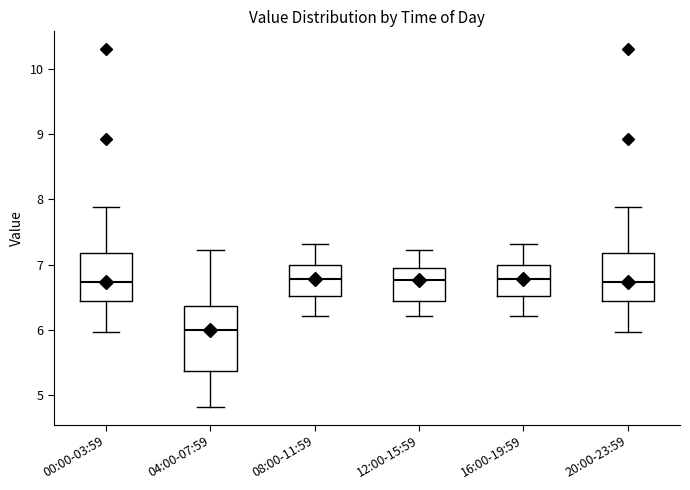

Reading left to right, read every box against the y-axis: the position of its median line, the range the box covers, and the ends of its whiskers. The values are not printed on the chart, so give them approximately, as read against the axis.

00:00-03:59: median 6.7, box 6.5 to 7.2, whiskers 6.0 to 7.9
04:00-07:59: median 6.0, box 5.4 to 6.4, whiskers 4.8 to 7.2
08:00-11:59: median 6.8, box 6.5 to 7.0, whiskers 6.2 to 7.3
12:00-15:59: median 6.8, box 6.5 to 7.0, whiskers 6.2 to 7.2
16:00-19:59: median 6.8, box 6.5 to 7.0, whiskers 6.2 to 7.3
20:00-23:59: median 6.7, box 6.5 to 7.2, whiskers 6.0 to 7.9